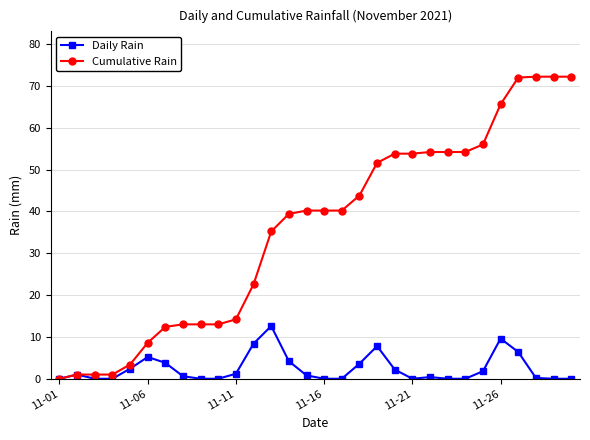

What is the maximum value for Cumulative Rain?

72.2